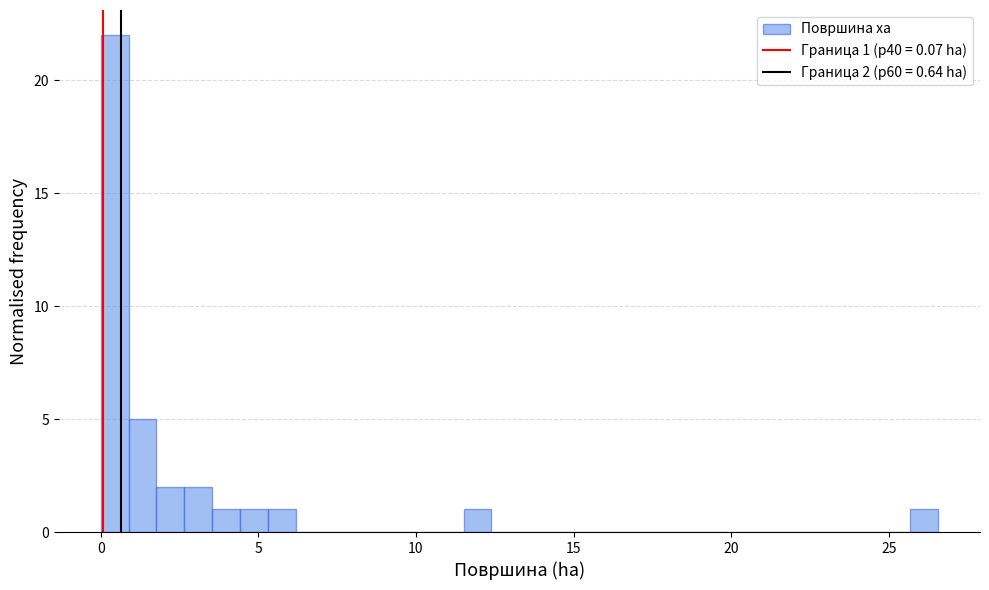

Read against the x-axis, roughly where is the centre of the tallest bar?

0.5